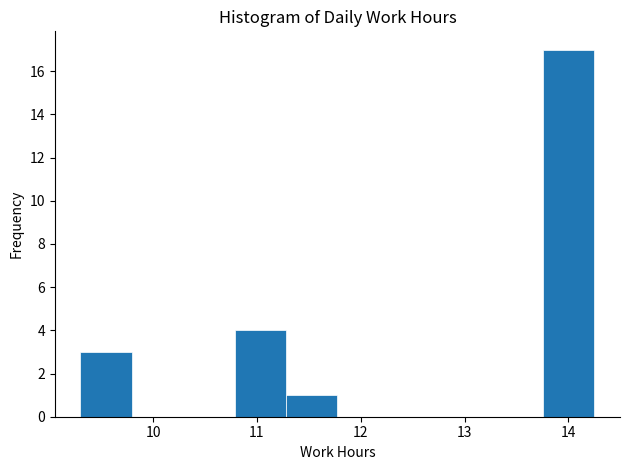

Reading left to right, transcribe this chart: for each bar, give the range it covers on the x-axis and its height. Neither the bar edges nor the heights are printed on the chart, so give them approximately, as read against the axes.

9.3 to 9.8: 3
9.8 to 10.3: 0
10.3 to 10.8: 0
10.8 to 11.3: 4
11.3 to 11.8: 1
11.8 to 12.3: 0
12.3 to 12.8: 0
12.8 to 13.3: 0
13.3 to 13.8: 0
13.8 to 14.3: 17